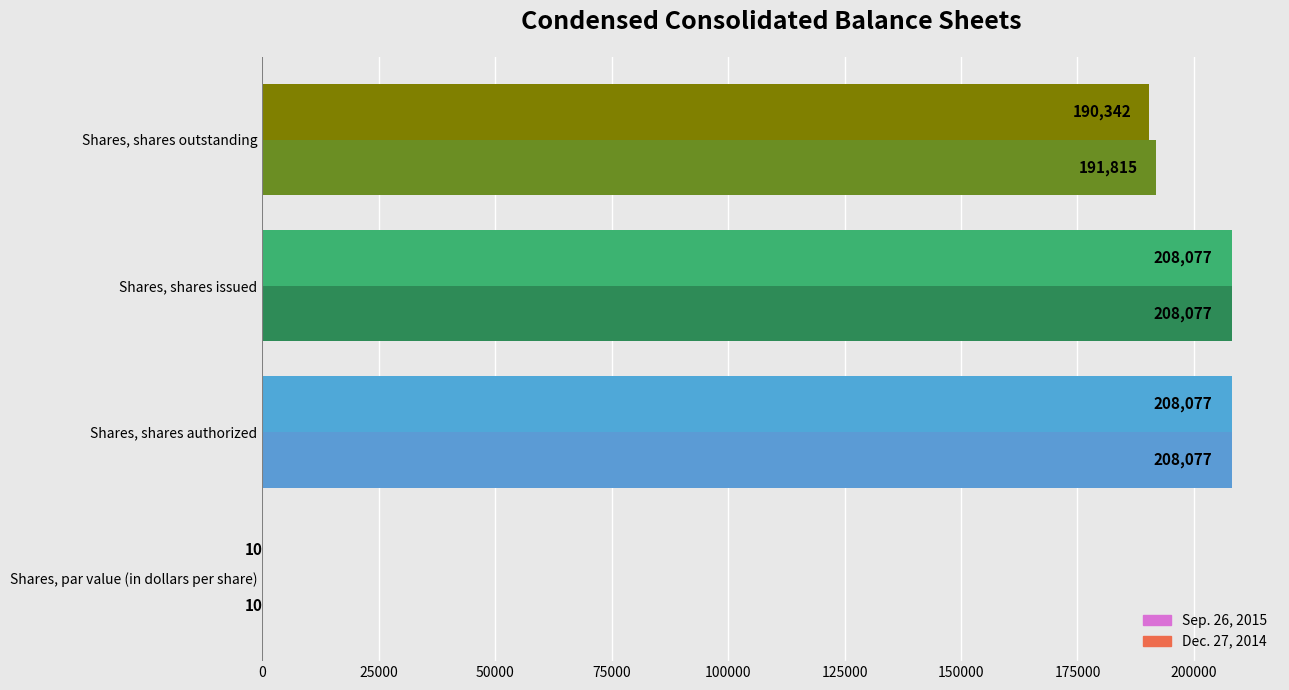

What is the greatest value displayed?

208077